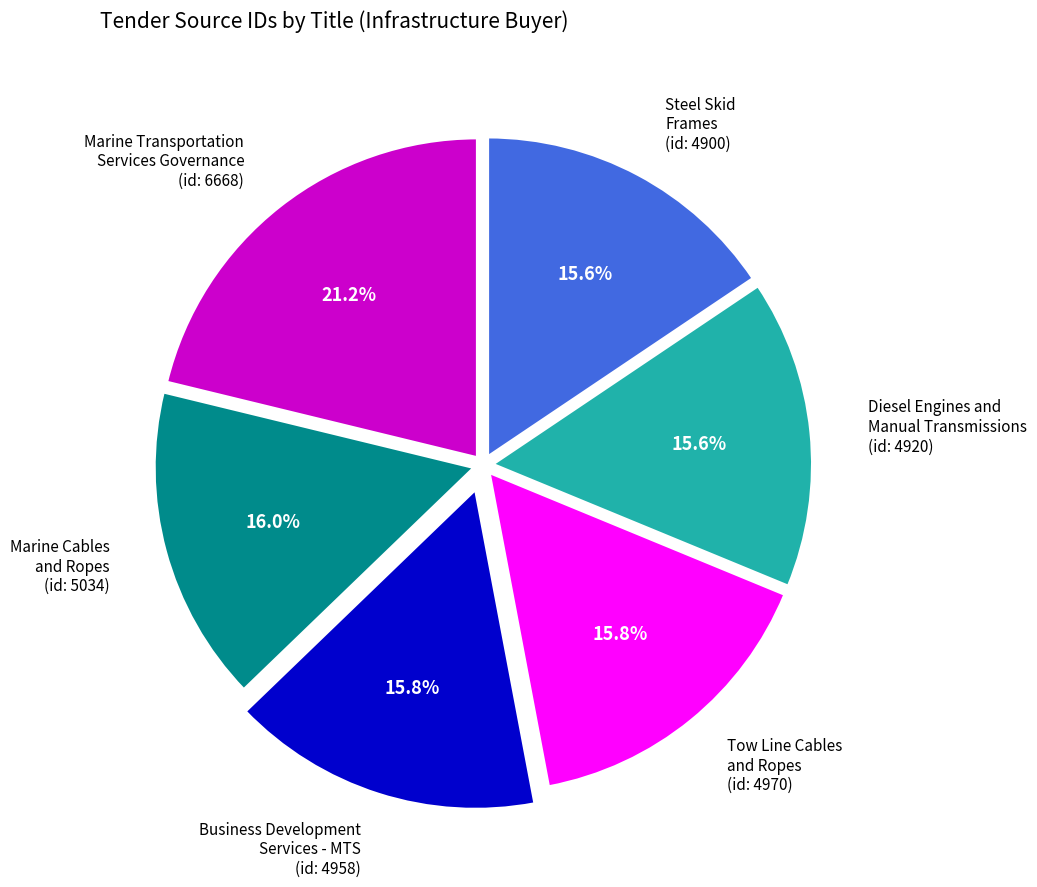

What portion of the pie excludes Tow Line Cables and Ropes?

84.2%